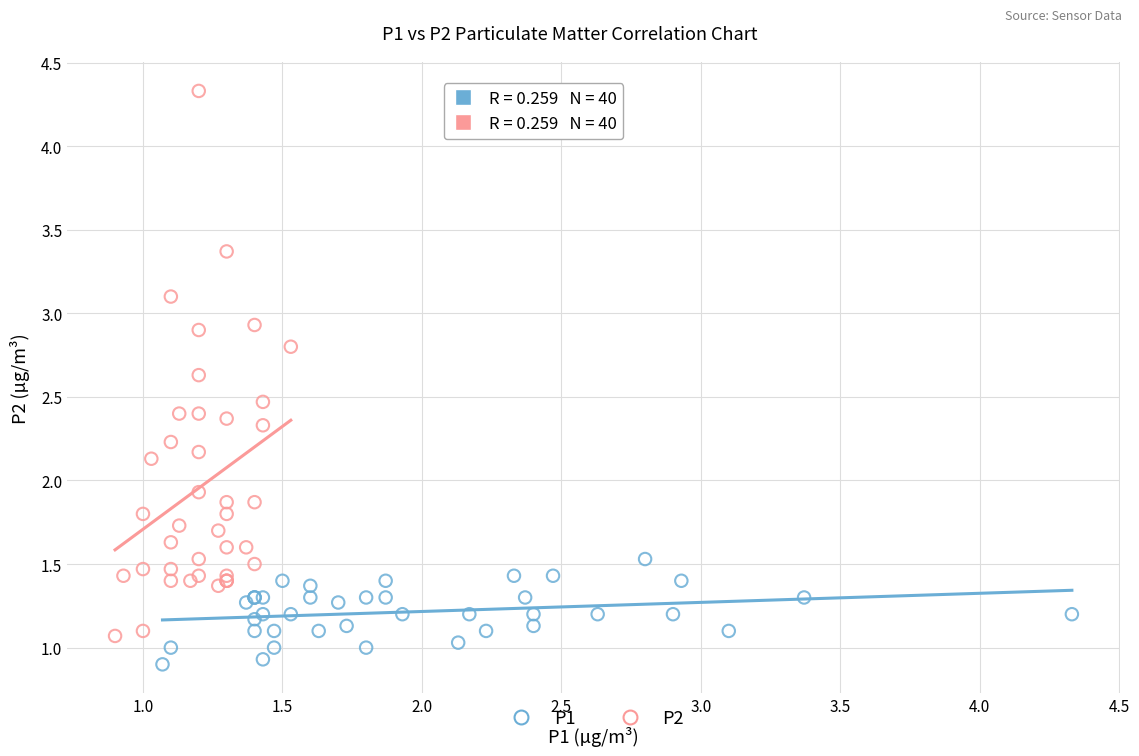

Which series reaches the minimum Y coordinate?

P1